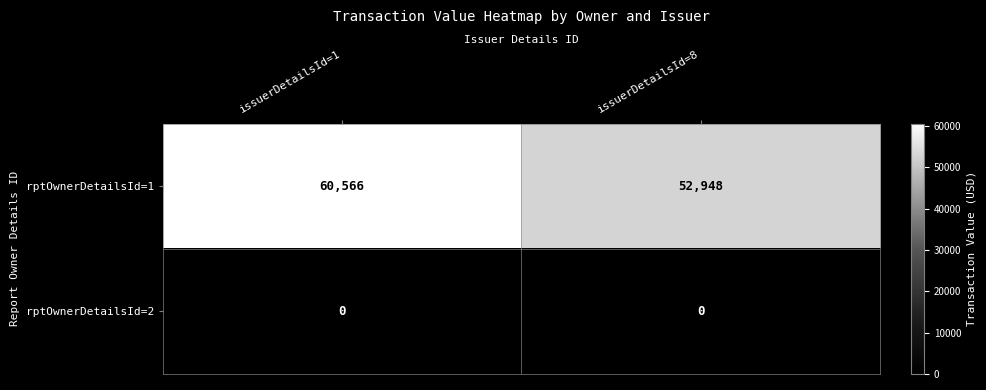

How many data points does each series have?

2